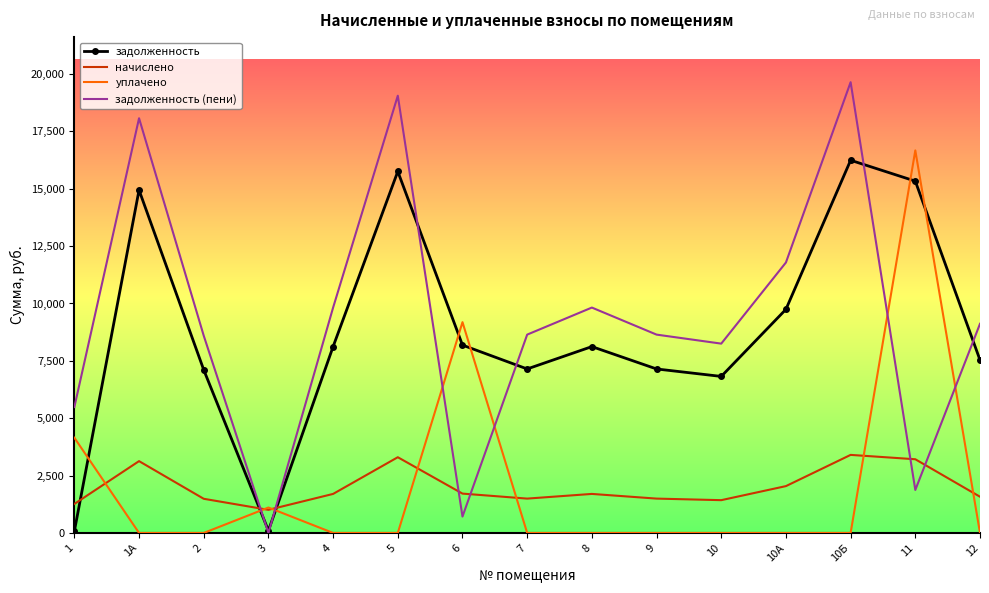

Which category has the highest value in the уплачено series?

11